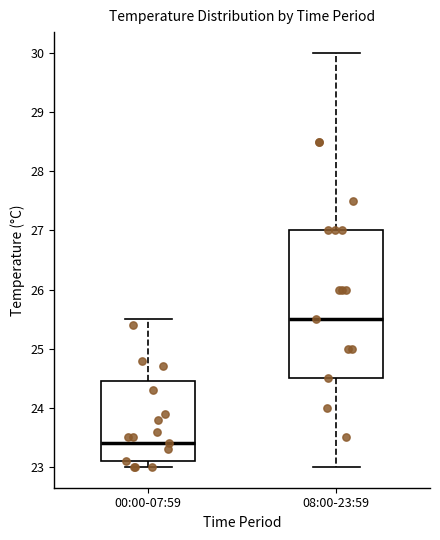

Reading left to right, read every box against the y-axis: the position of its median line, the range the box covers, and the ends of its whiskers. The values are not printed on the chart, so give them approximately, as read against the axis.

00:00-07:59: median 23.4, box 23.1 to 24.5, whiskers 23.0 to 25.5
08:00-23:59: median 25.5, box 24.5 to 27.0, whiskers 23.0 to 30.0